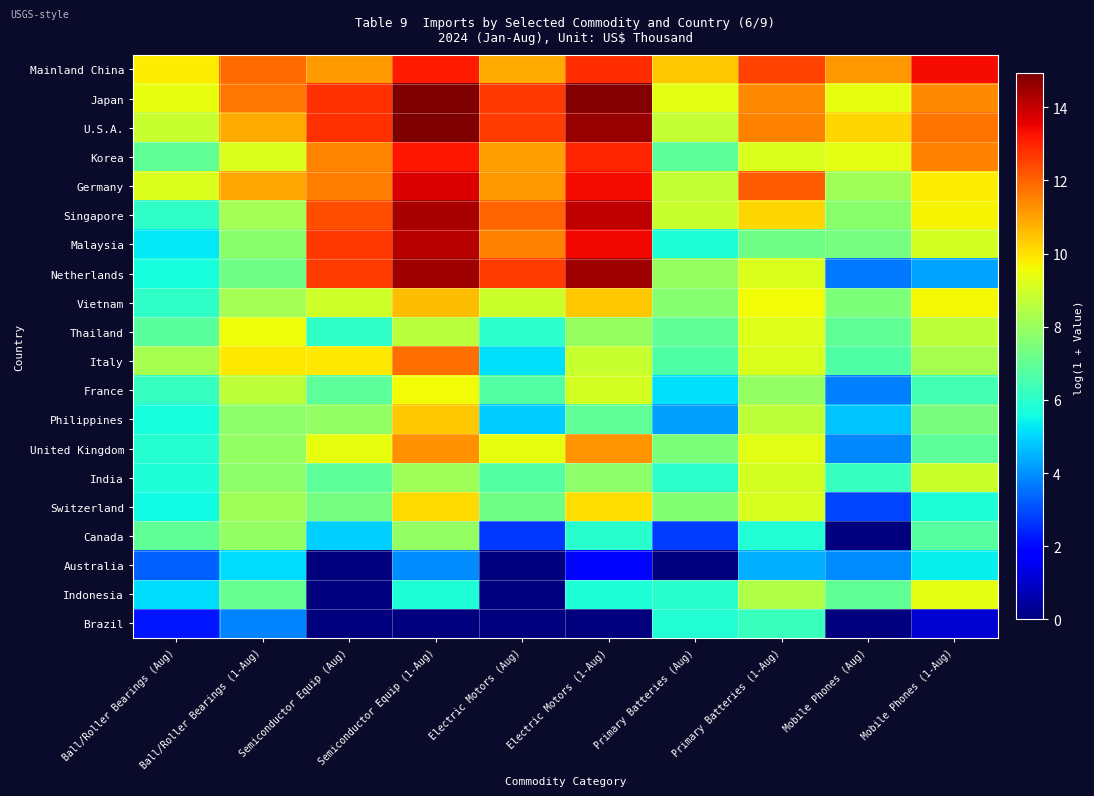

Reading left to right, list all the values displayed in this chart.

Mainland China: Ball/Roller Bearings (Aug)=9.8	Ball/Roller Bearings (1-Aug)=11.9	Semiconductor Equip (Aug)=11.1	Semiconductor Equip (1-Aug)=13.1	Electric Motors (Aug)=10.9	Electric Motors (1-Aug)=12.9	Primary Batteries (Aug)=10.4	Primary Batteries (1-Aug)=12.5	Mobile Phones (Aug)=11.2	Mobile Phones (1-Aug)=13.4
Japan: Ball/Roller Bearings (Aug)=9.4	Ball/Roller Bearings (1-Aug)=11.7	Semiconductor Equip (Aug)=12.8	Semiconductor Equip (1-Aug)=14.9	Electric Motors (Aug)=12.7	Electric Motors (1-Aug)=14.8	Primary Batteries (Aug)=9.4	Primary Batteries (1-Aug)=11.4	Mobile Phones (Aug)=9.4	Mobile Phones (1-Aug)=11.4
U.S.A.: Ball/Roller Bearings (Aug)=8.9	Ball/Roller Bearings (1-Aug)=10.9	Semiconductor Equip (Aug)=12.8	Semiconductor Equip (1-Aug)=14.9	Electric Motors (Aug)=12.6	Electric Motors (1-Aug)=14.6	Primary Batteries (Aug)=8.8	Primary Batteries (1-Aug)=11.5	Mobile Phones (Aug)=10.2	Mobile Phones (1-Aug)=11.8
Korea: Ball/Roller Bearings (Aug)=7.0	Ball/Roller Bearings (1-Aug)=9.2	Semiconductor Equip (Aug)=11.4	Semiconductor Equip (1-Aug)=13.2	Electric Motors (Aug)=11.1	Electric Motors (1-Aug)=13.0	Primary Batteries (Aug)=6.9	Primary Batteries (1-Aug)=9.2	Mobile Phones (Aug)=9.4	Mobile Phones (1-Aug)=11.5
Germany: Ball/Roller Bearings (Aug)=9.2	Ball/Roller Bearings (1-Aug)=10.9	Semiconductor Equip (Aug)=11.6	Semiconductor Equip (1-Aug)=13.7	Electric Motors (Aug)=11.2	Electric Motors (1-Aug)=13.4	Primary Batteries (Aug)=8.8	Primary Batteries (1-Aug)=12.1	Mobile Phones (Aug)=8.1	Mobile Phones (1-Aug)=9.8
Singapore: Ball/Roller Bearings (Aug)=6.1	Ball/Roller Bearings (1-Aug)=8.2	Semiconductor Equip (Aug)=12.3	Semiconductor Equip (1-Aug)=14.4	Electric Motors (Aug)=12.0	Electric Motors (1-Aug)=14.1	Primary Batteries (Aug)=8.8	Primary Batteries (1-Aug)=10.2	Mobile Phones (Aug)=7.8	Mobile Phones (1-Aug)=9.7
Malaysia: Ball/Roller Bearings (Aug)=5.3	Ball/Roller Bearings (1-Aug)=7.7	Semiconductor Equip (Aug)=12.7	Semiconductor Equip (1-Aug)=14.2	Electric Motors (Aug)=11.5	Electric Motors (1-Aug)=13.4	Primary Batteries (Aug)=5.8	Primary Batteries (1-Aug)=7.3	Mobile Phones (Aug)=7.4	Mobile Phones (1-Aug)=9.1
Netherlands: Ball/Roller Bearings (Aug)=5.7	Ball/Roller Bearings (1-Aug)=7.3	Semiconductor Equip (Aug)=12.6	Semiconductor Equip (1-Aug)=14.5	Electric Motors (Aug)=12.6	Electric Motors (1-Aug)=14.5	Primary Batteries (Aug)=7.9	Primary Batteries (1-Aug)=9.2	Mobile Phones (Aug)=3.7	Mobile Phones (1-Aug)=4.3
Vietnam: Ball/Roller Bearings (Aug)=6.1	Ball/Roller Bearings (1-Aug)=8.2	Semiconductor Equip (Aug)=9.0	Semiconductor Equip (1-Aug)=10.6	Electric Motors (Aug)=8.9	Electric Motors (1-Aug)=10.4	Primary Batteries (Aug)=7.7	Primary Batteries (1-Aug)=9.6	Mobile Phones (Aug)=7.5	Mobile Phones (1-Aug)=9.6
Thailand: Ball/Roller Bearings (Aug)=6.8	Ball/Roller Bearings (1-Aug)=9.5	Semiconductor Equip (Aug)=6.1	Semiconductor Equip (1-Aug)=8.6	Electric Motors (Aug)=6.1	Electric Motors (1-Aug)=7.9	Primary Batteries (Aug)=6.9	Primary Batteries (1-Aug)=9.3	Mobile Phones (Aug)=6.9	Mobile Phones (1-Aug)=8.7
Italy: Ball/Roller Bearings (Aug)=8.3	Ball/Roller Bearings (1-Aug)=9.9	Semiconductor Equip (Aug)=9.9	Semiconductor Equip (1-Aug)=11.8	Electric Motors (Aug)=5.2	Electric Motors (1-Aug)=8.9	Primary Batteries (Aug)=6.6	Primary Batteries (1-Aug)=9.2	Mobile Phones (Aug)=6.7	Mobile Phones (1-Aug)=8.2
France: Ball/Roller Bearings (Aug)=6.2	Ball/Roller Bearings (1-Aug)=8.7	Semiconductor Equip (Aug)=6.9	Semiconductor Equip (1-Aug)=9.6	Electric Motors (Aug)=6.7	Electric Motors (1-Aug)=9.1	Primary Batteries (Aug)=5.1	Primary Batteries (1-Aug)=7.9	Mobile Phones (Aug)=3.8	Mobile Phones (1-Aug)=6.4
Philippines: Ball/Roller Bearings (Aug)=5.7	Ball/Roller Bearings (1-Aug)=7.8	Semiconductor Equip (Aug)=7.9	Semiconductor Equip (1-Aug)=10.4	Electric Motors (Aug)=4.9	Electric Motors (1-Aug)=6.9	Primary Batteries (Aug)=4.2	Primary Batteries (1-Aug)=8.6	Mobile Phones (Aug)=4.7	Mobile Phones (1-Aug)=7.4
United Kingdom: Ball/Roller Bearings (Aug)=5.9	Ball/Roller Bearings (1-Aug)=7.9	Semiconductor Equip (Aug)=9.4	Semiconductor Equip (1-Aug)=11.3	Electric Motors (Aug)=9.4	Electric Motors (1-Aug)=11.2	Primary Batteries (Aug)=7.5	Primary Batteries (1-Aug)=9.3	Mobile Phones (Aug)=3.9	Mobile Phones (1-Aug)=6.9
India: Ball/Roller Bearings (Aug)=5.8	Ball/Roller Bearings (1-Aug)=7.8	Semiconductor Equip (Aug)=6.9	Semiconductor Equip (1-Aug)=8.1	Electric Motors (Aug)=6.7	Electric Motors (1-Aug)=7.8	Primary Batteries (Aug)=6.0	Primary Batteries (1-Aug)=9.0	Mobile Phones (Aug)=6.2	Mobile Phones (1-Aug)=8.9
Switzerland: Ball/Roller Bearings (Aug)=5.6	Ball/Roller Bearings (1-Aug)=8.1	Semiconductor Equip (Aug)=7.3	Semiconductor Equip (1-Aug)=10.1	Electric Motors (Aug)=7.3	Electric Motors (1-Aug)=10.0	Primary Batteries (Aug)=7.6	Primary Batteries (1-Aug)=9.1	Mobile Phones (Aug)=2.9	Mobile Phones (1-Aug)=5.8
Canada: Ball/Roller Bearings (Aug)=7.0	Ball/Roller Bearings (1-Aug)=7.9	Semiconductor Equip (Aug)=4.9	Semiconductor Equip (1-Aug)=7.9	Electric Motors (Aug)=2.7	Electric Motors (1-Aug)=6.0	Primary Batteries (Aug)=2.8	Primary Batteries (1-Aug)=5.9	Mobile Phones (Aug)=0.0	Mobile Phones (1-Aug)=6.8
Australia: Ball/Roller Bearings (Aug)=3.3	Ball/Roller Bearings (1-Aug)=5.1	Semiconductor Equip (Aug)=0.0	Semiconductor Equip (1-Aug)=4.0	Electric Motors (Aug)=0.0	Electric Motors (1-Aug)=1.9	Primary Batteries (Aug)=0.0	Primary Batteries (1-Aug)=4.4	Mobile Phones (Aug)=4.0	Mobile Phones (1-Aug)=5.4
Indonesia: Ball/Roller Bearings (Aug)=5.1	Ball/Roller Bearings (1-Aug)=7.1	Semiconductor Equip (Aug)=0.0	Semiconductor Equip (1-Aug)=5.8	Electric Motors (Aug)=0.0	Electric Motors (1-Aug)=5.8	Primary Batteries (Aug)=6.0	Primary Batteries (1-Aug)=8.4	Mobile Phones (Aug)=6.9	Mobile Phones (1-Aug)=9.3
Brazil: Ball/Roller Bearings (Aug)=2.2	Ball/Roller Bearings (1-Aug)=3.8	Semiconductor Equip (Aug)=0.0	Semiconductor Equip (1-Aug)=0.0	Electric Motors (Aug)=0.0	Electric Motors (1-Aug)=0.0	Primary Batteries (Aug)=5.9	Primary Batteries (1-Aug)=6.2	Mobile Phones (Aug)=0.0	Mobile Phones (1-Aug)=1.1